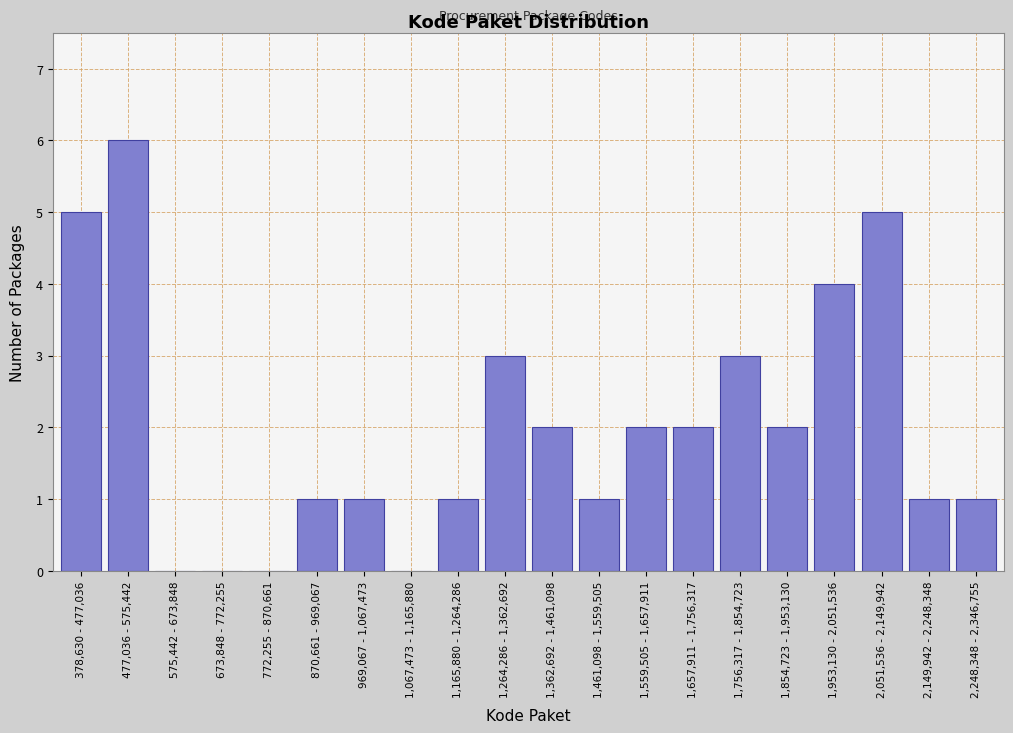

Reading left to right, what are all the values shown in this chart?

378,630 - 477,036=5	477,036 - 575,442=6	575,442 - 673,848=0	673,848 - 772,255=0	772,255 - 870,661=0	870,661 - 969,067=1	969,067 - 1,067,473=1	1,067,473 - 1,165,880=0	1,165,880 - 1,264,286=1	1,264,286 - 1,362,692=3	1,362,692 - 1,461,098=2	1,461,098 - 1,559,505=1	1,559,505 - 1,657,911=2	1,657,911 - 1,756,317=2	1,756,317 - 1,854,723=3	1,854,723 - 1,953,130=2	1,953,130 - 2,051,536=4	2,051,536 - 2,149,942=5	2,149,942 - 2,248,348=1	2,248,348 - 2,346,755=1